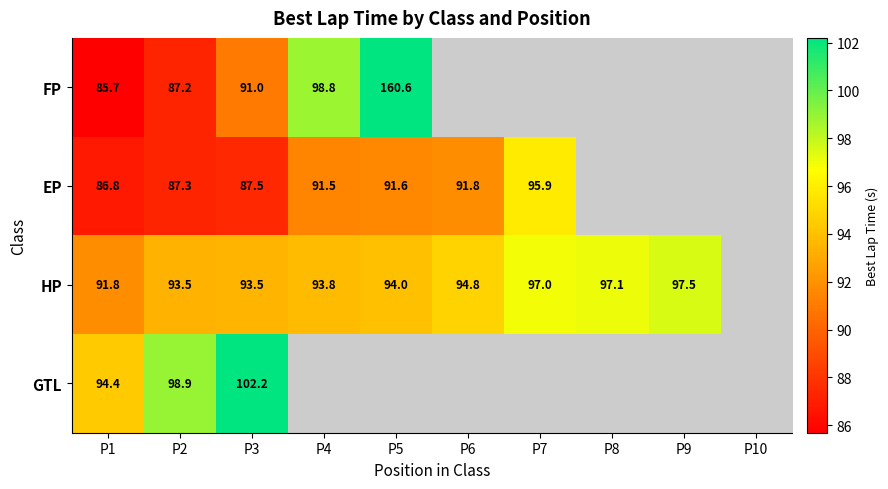

How many values in the EP series exceed 91?

4